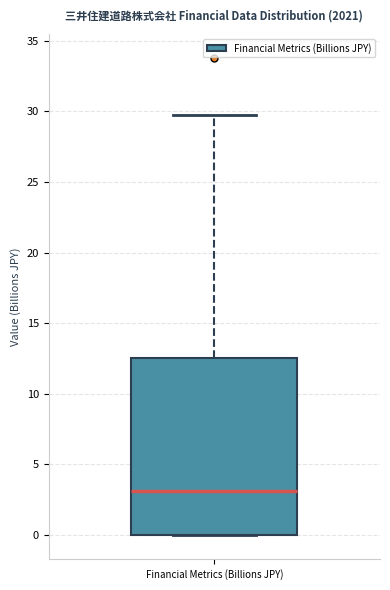

Read this box plot against the y-axis: the position of the median line, the range covered by the box, and the ends of both whiskers. The values are not printed on the chart, so give them approximately, as read against the axis.

median 3.0, box 0.0 to 12.5, whiskers 0.0 to 29.5